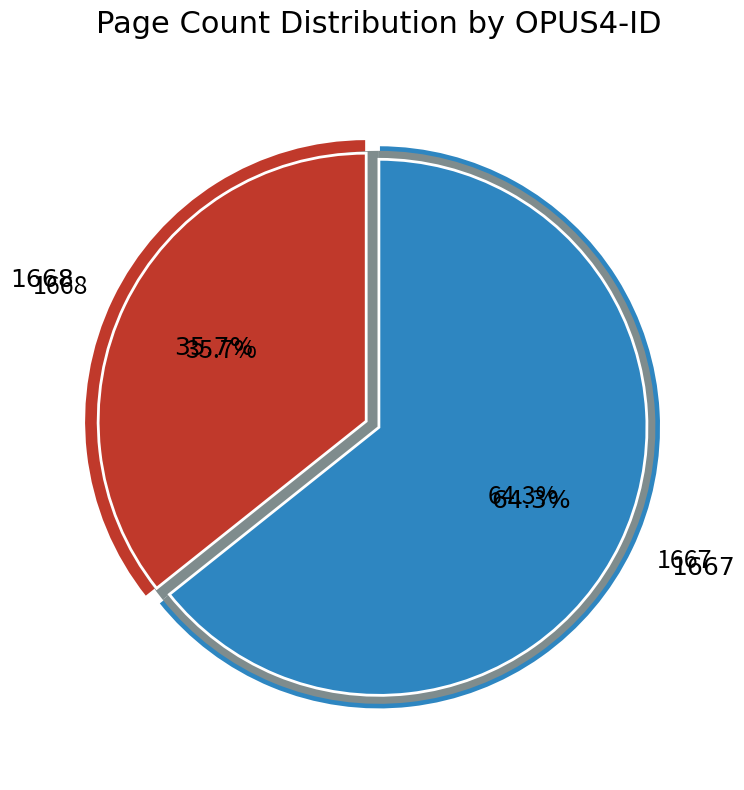

Rank the categories by value from highest to lowest.

1667, 1668